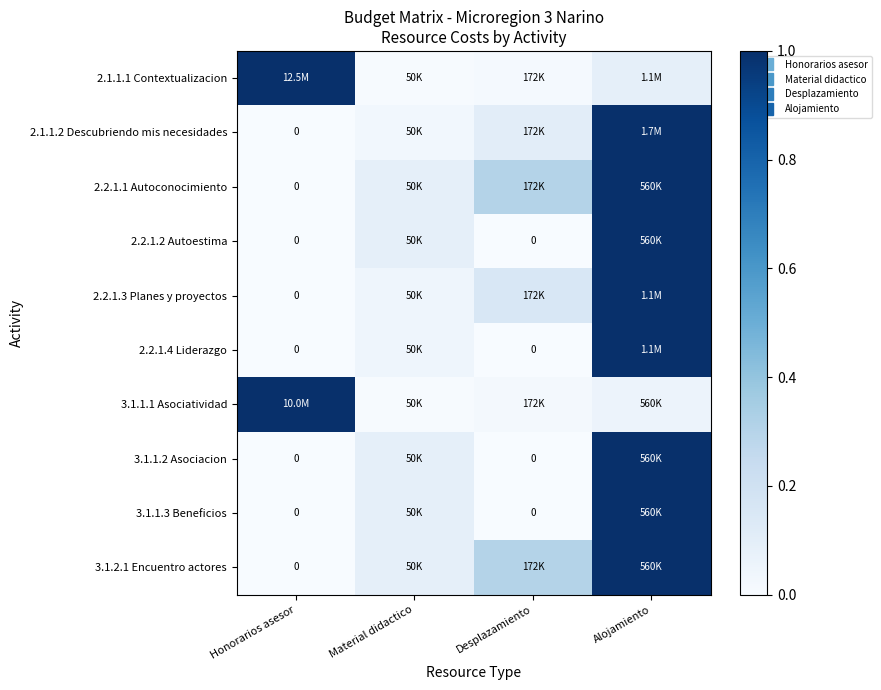

The 2.2.1.3 Planes y proyectos series shows -0.6 at Honorarios asesor. True or false?

False